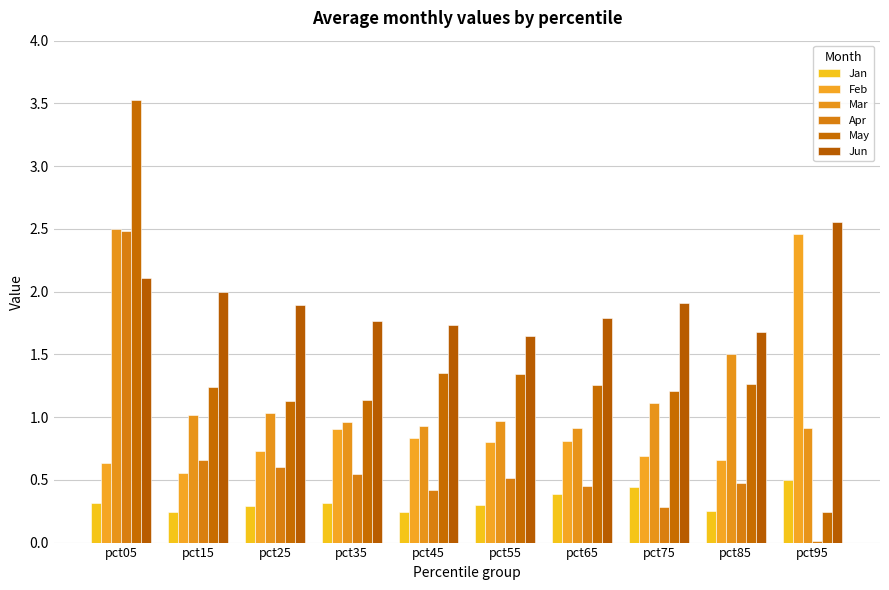

How many values in the May series are below 1?

1